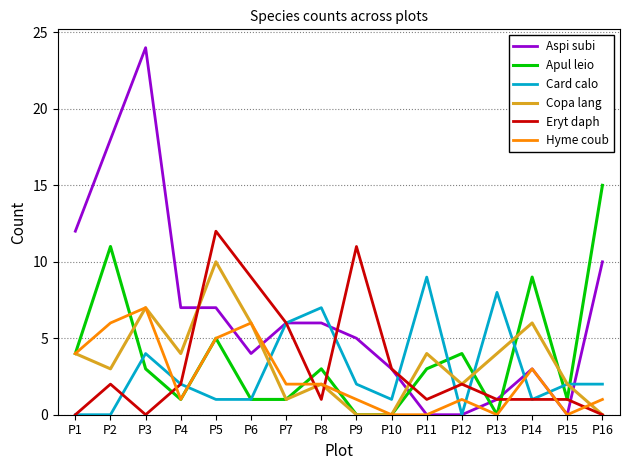

Is the value of Copa lang at P15 greater than the value of Aspi subi at P5?

No